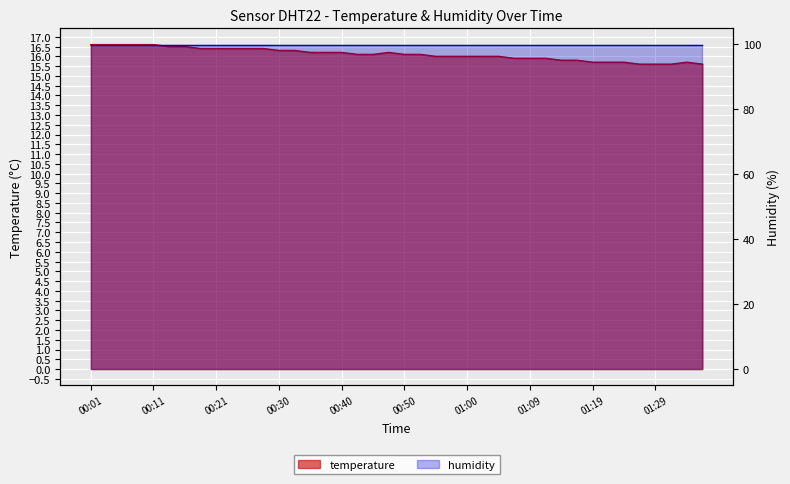

Is it true that the value at 2023-08-01T00:35:40 is 16.2?

True